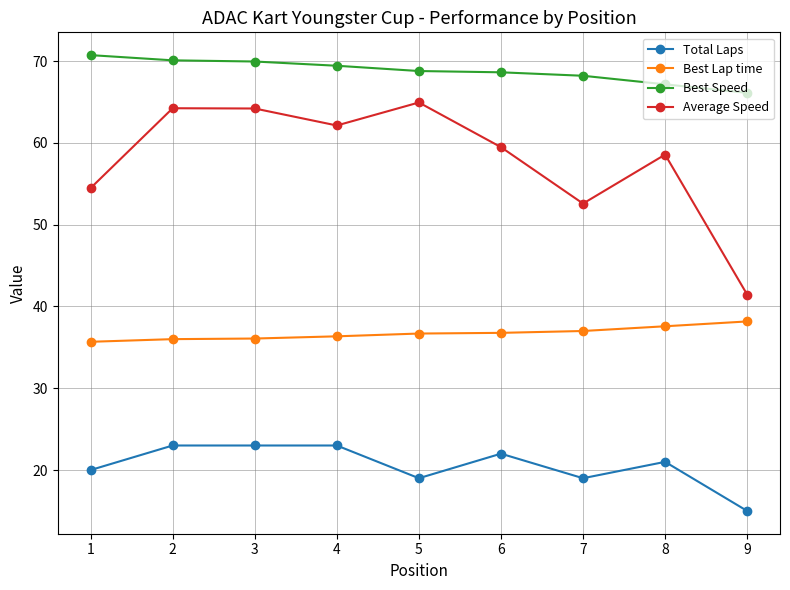

What are all the series names shown in the legend?

Total Laps, Best Lap time, Best Speed, Average Speed